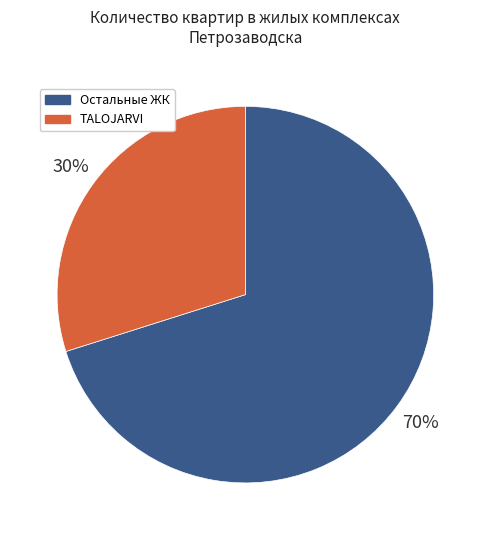

Is the sum of Остальные ЖК and TALOJARVI greater than half?

Yes